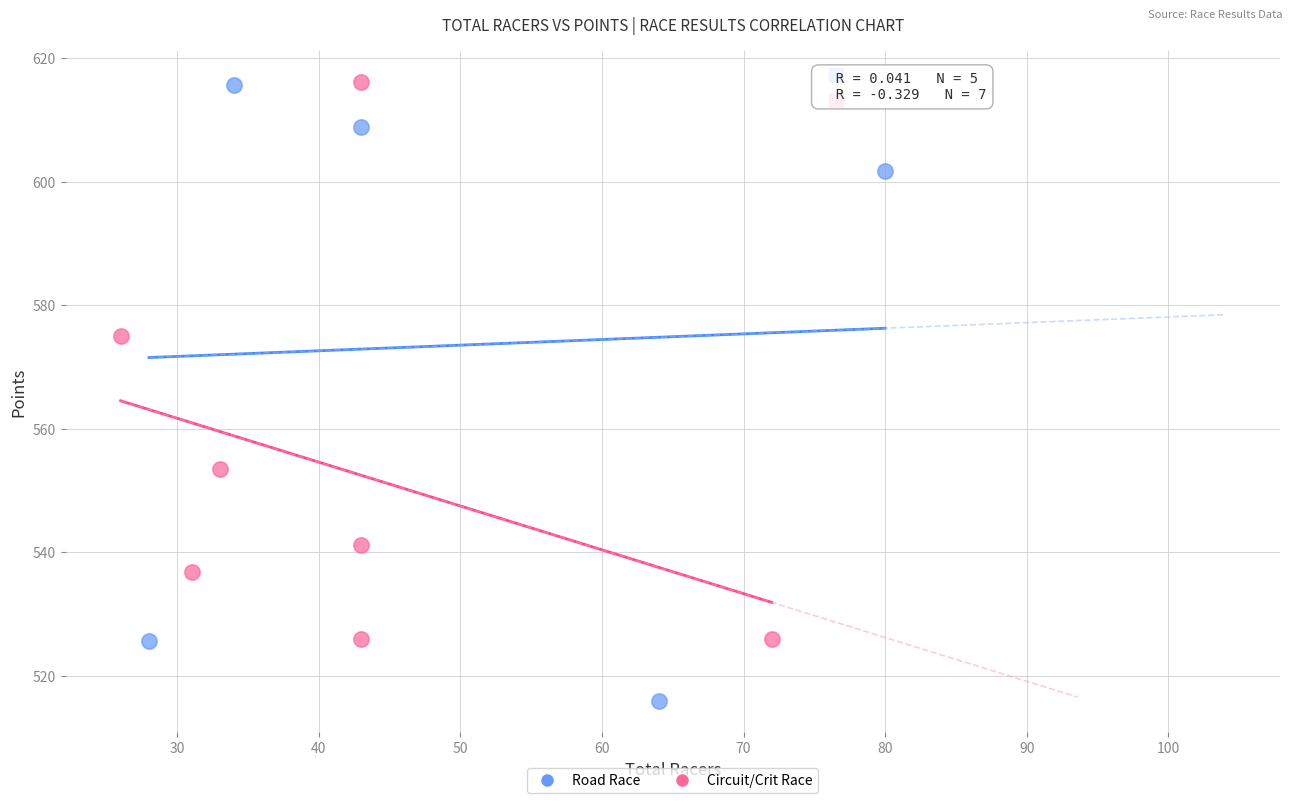

Which series contains the lowest Y value?

Road Race